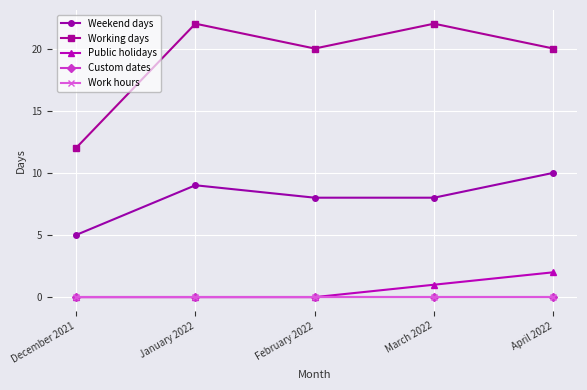

How many lines are shown in the chart?

5